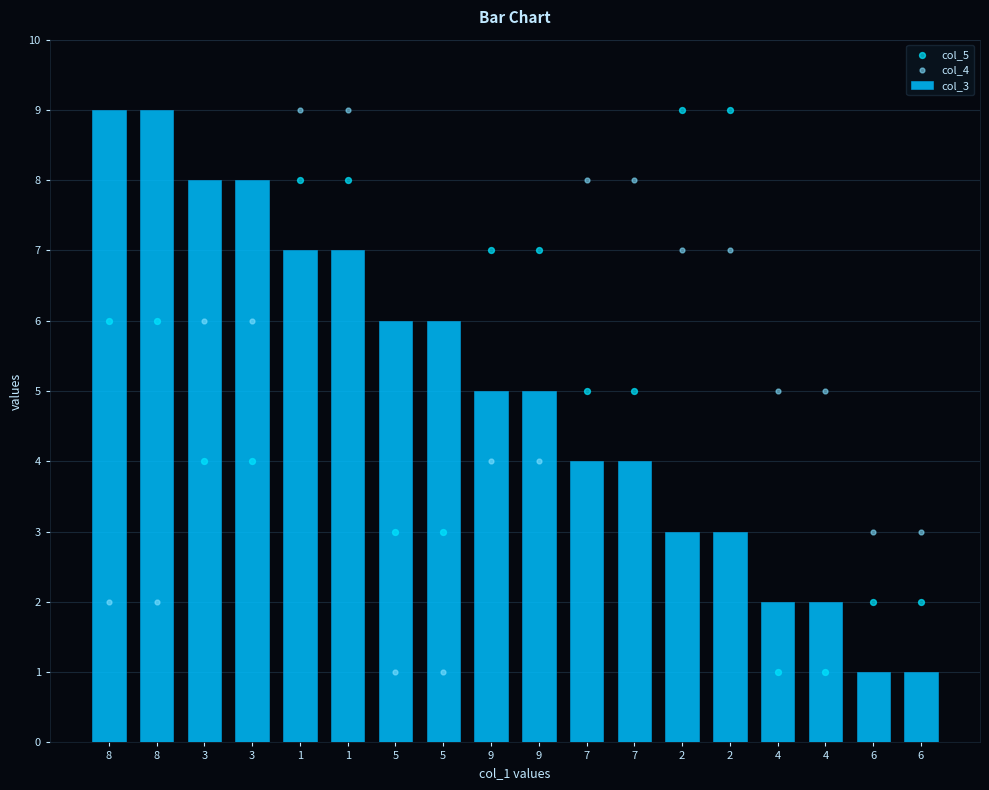

Which series contains the highest Y value?

col_3